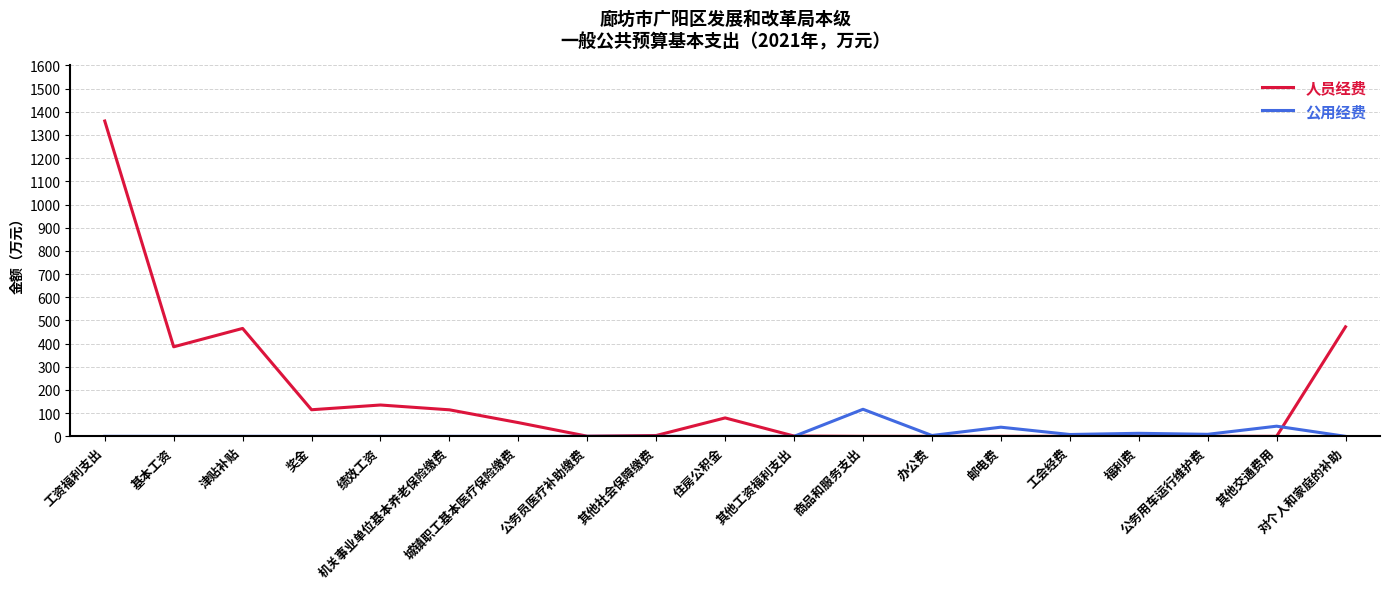

True or false: 人员经费 has more than 0 points higher than both neighbors.

True